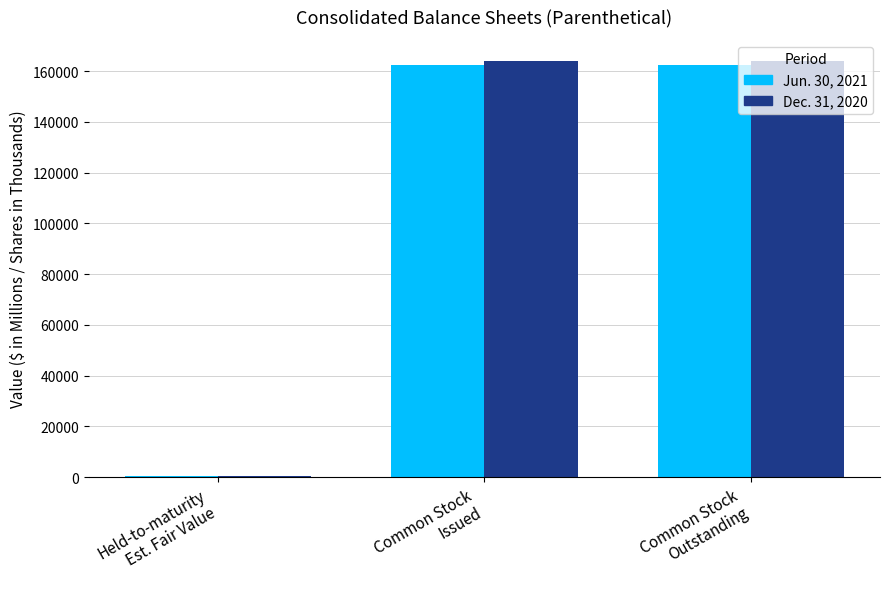

Which series has the widest spread of values?

Dec. 31, 2020